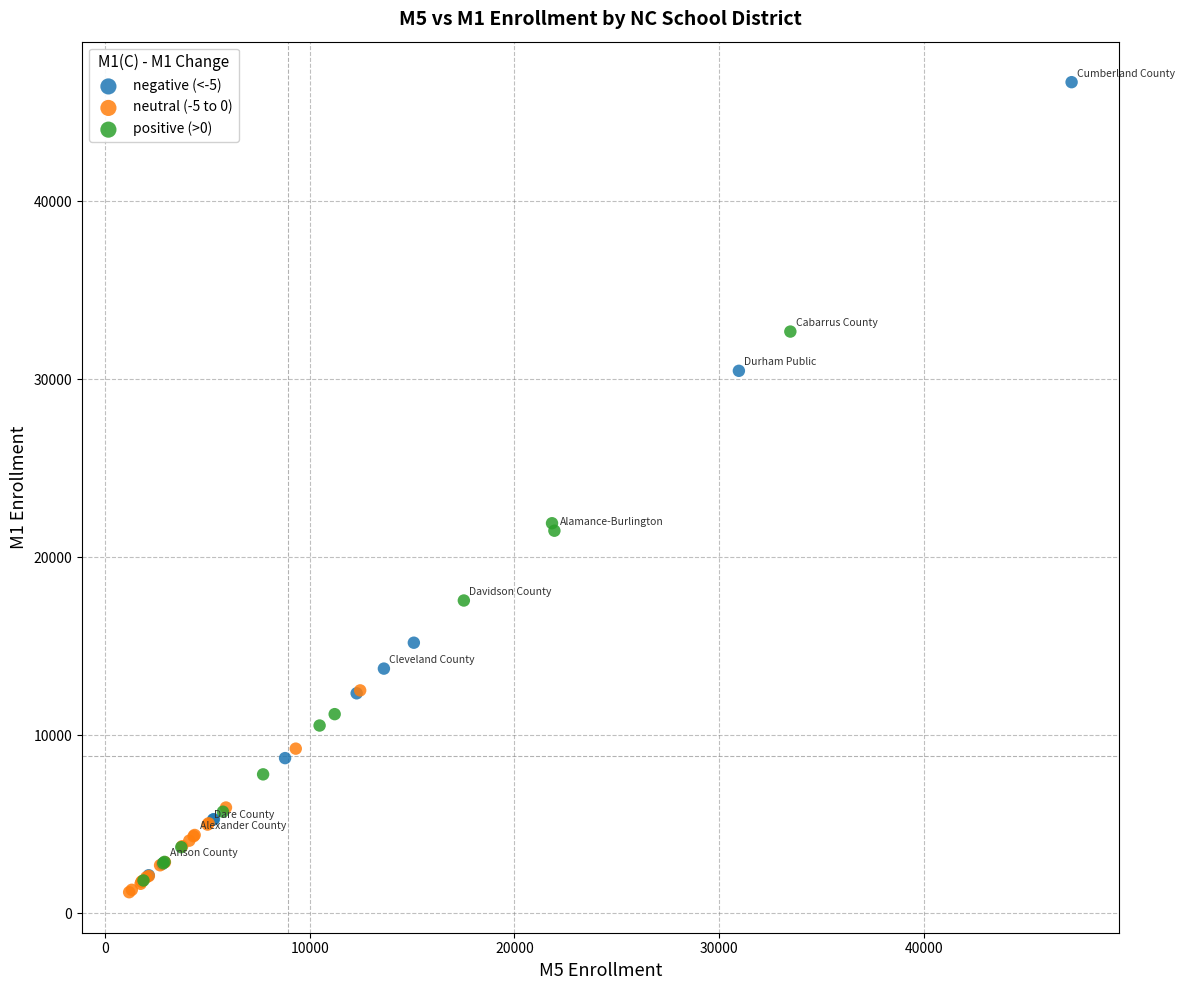

Which series has the largest Y range (max minus min)?

negative (<-5)